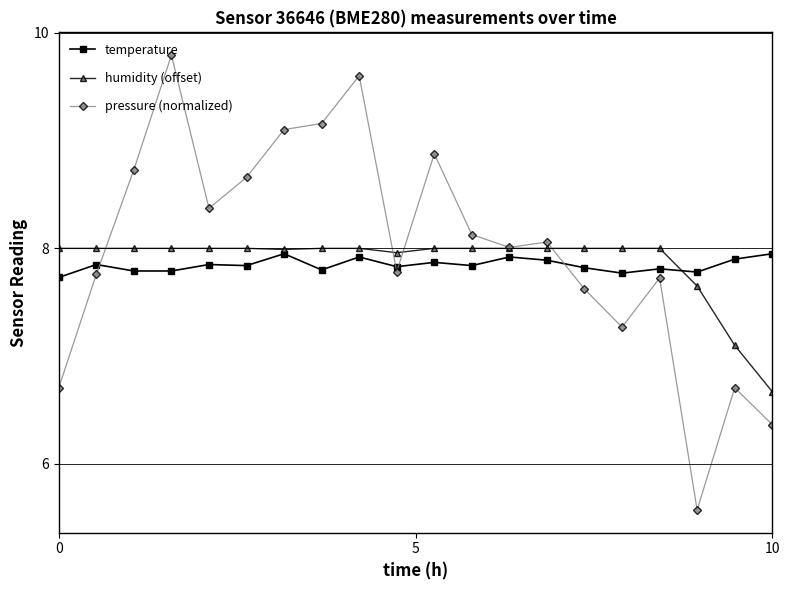

In pressure (normalized), how many points are lower than both neighbors (excluding endpoints)?

5